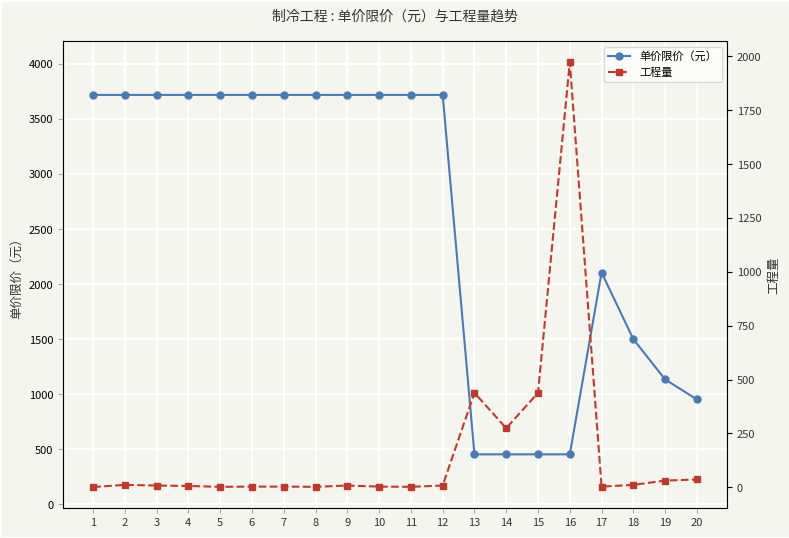

Where do 单价限价（元） and 工程量 first cross each other?

15 and 16